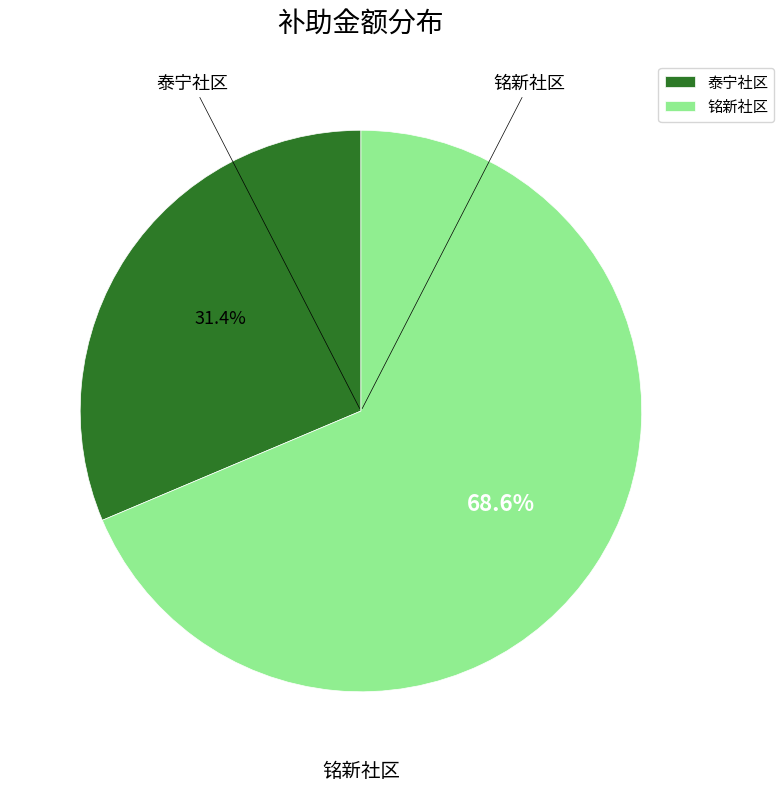

Approximately how many times larger is the value at 铭新社区 compared to 泰宁社区?

2.2